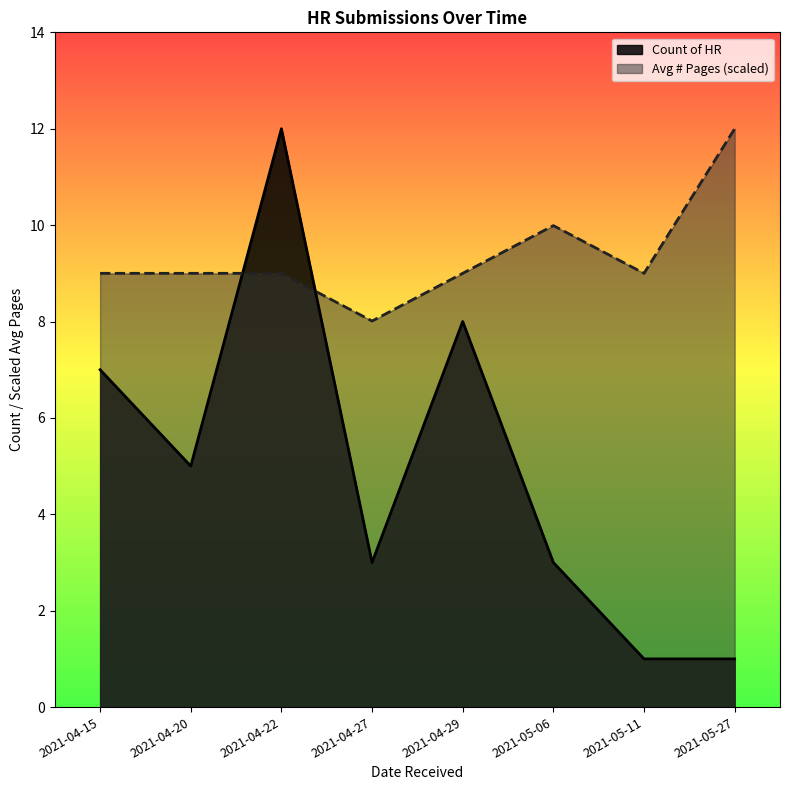

How many lines are shown in the chart?

2